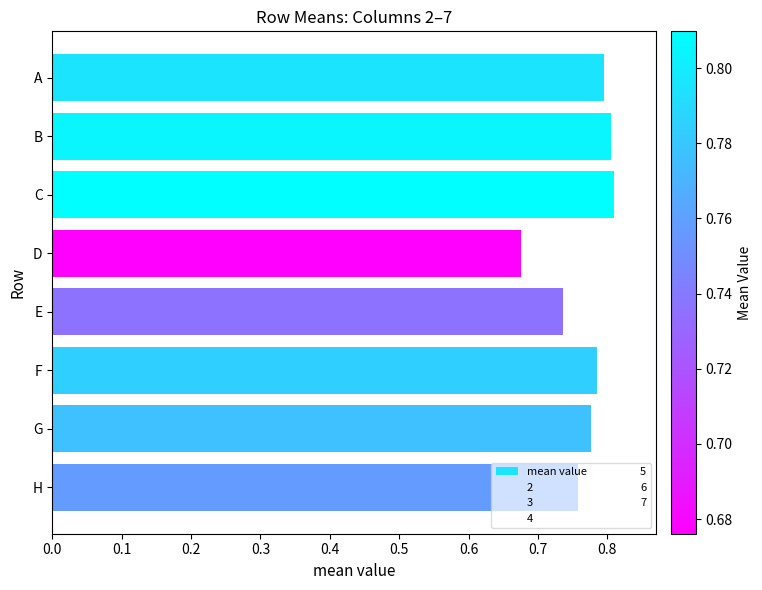

The value at H is 0.8. True or false?

True